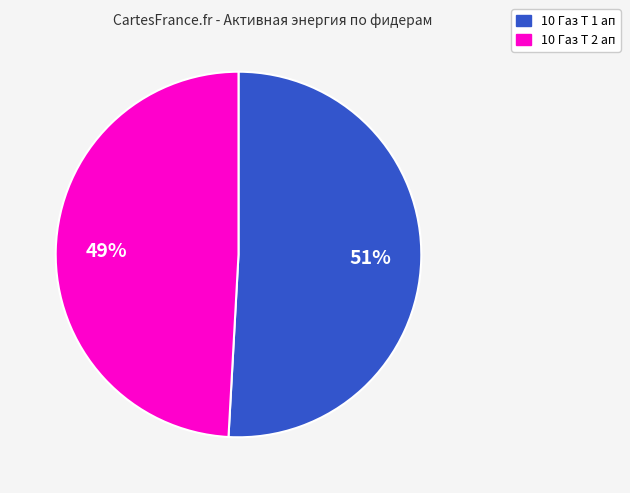

To the nearest percent, what is the average slice percentage?

50%